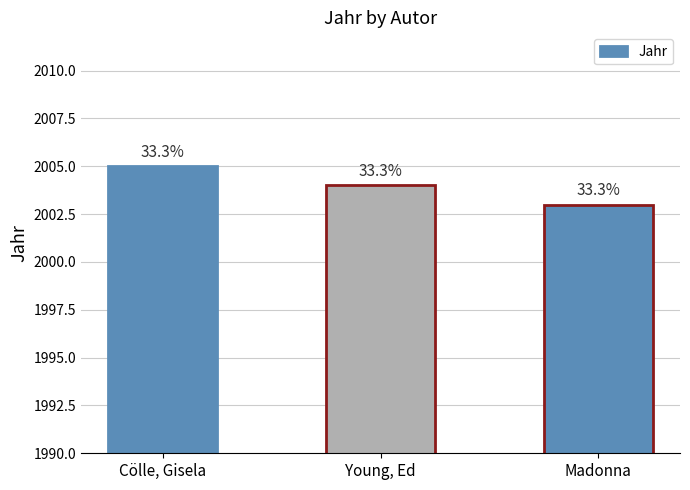

What is the label of the 1st bar from the left?

Cölle, Gisela